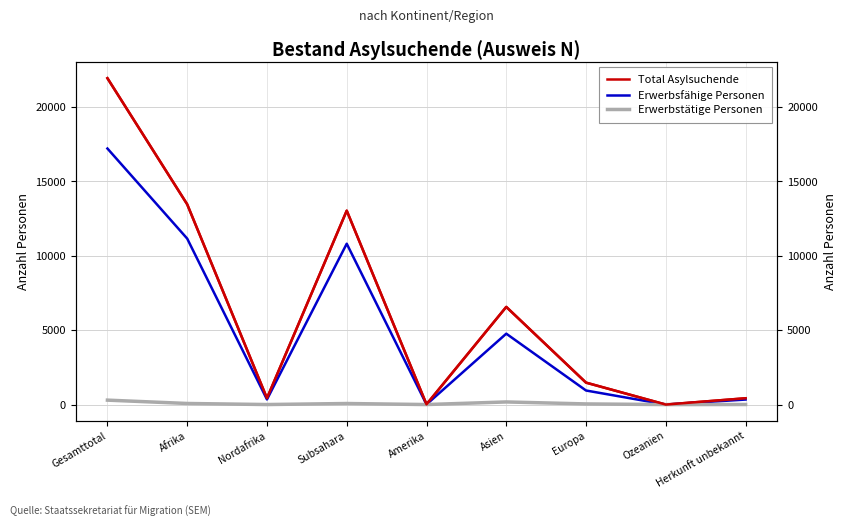

What is the total value across all series at Afrika?

24689